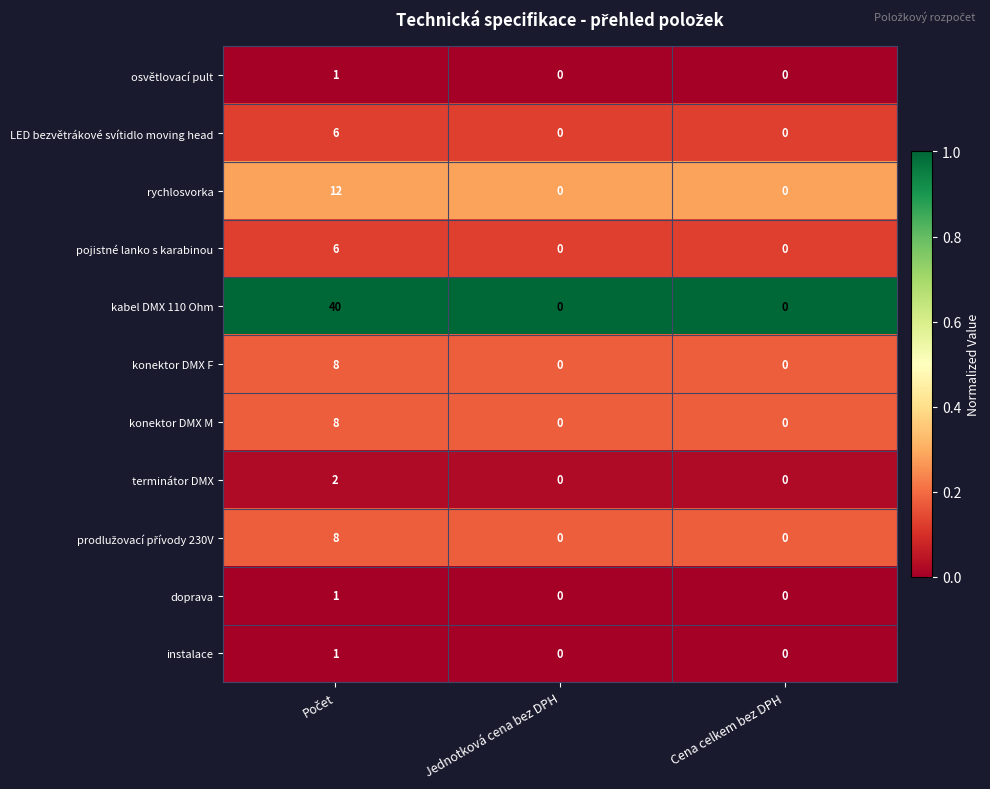

Which series has the largest range (max minus min)?

kabel DMX 110 Ohm